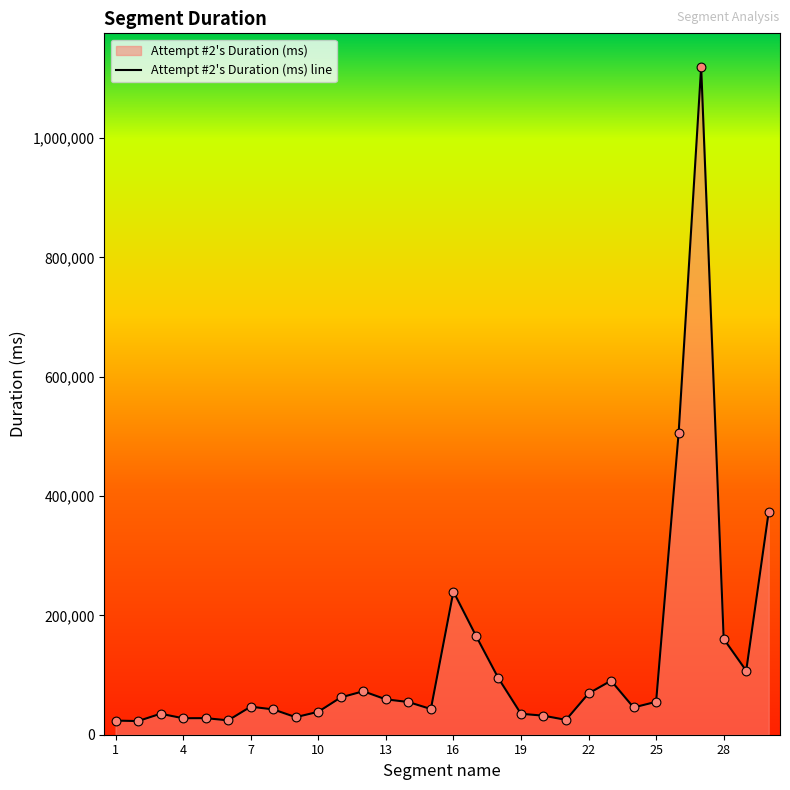

What is the change in value from 25 to 29?

+52038